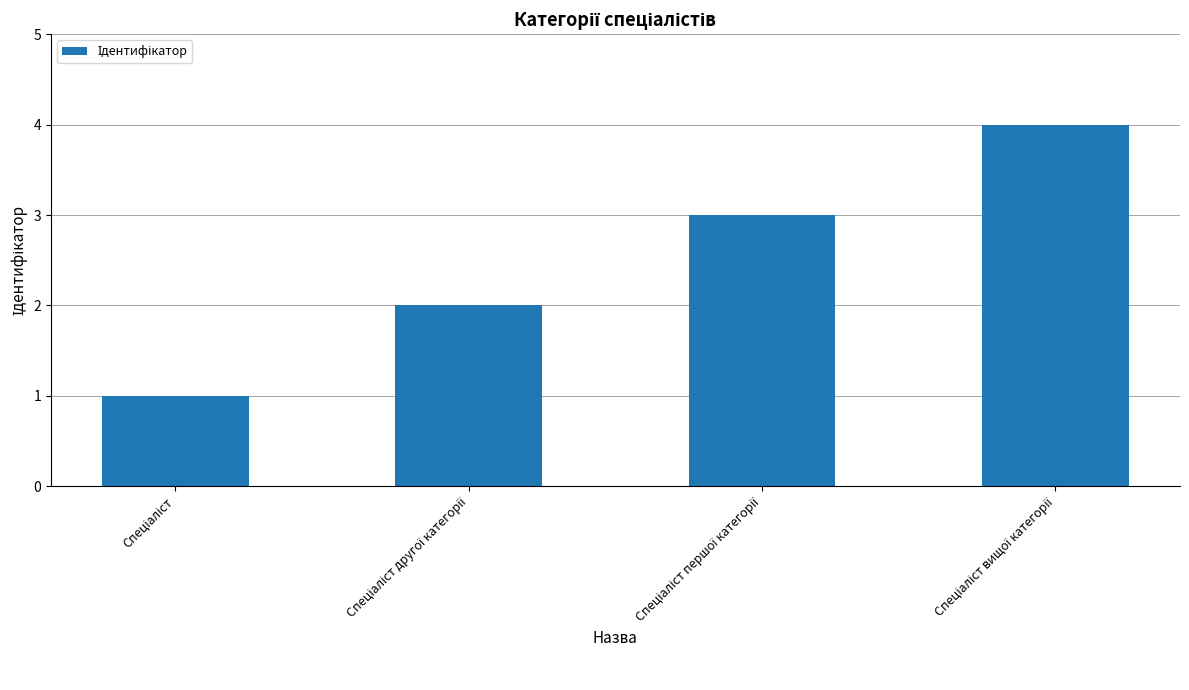

What is the maximum value shown in the chart?

4